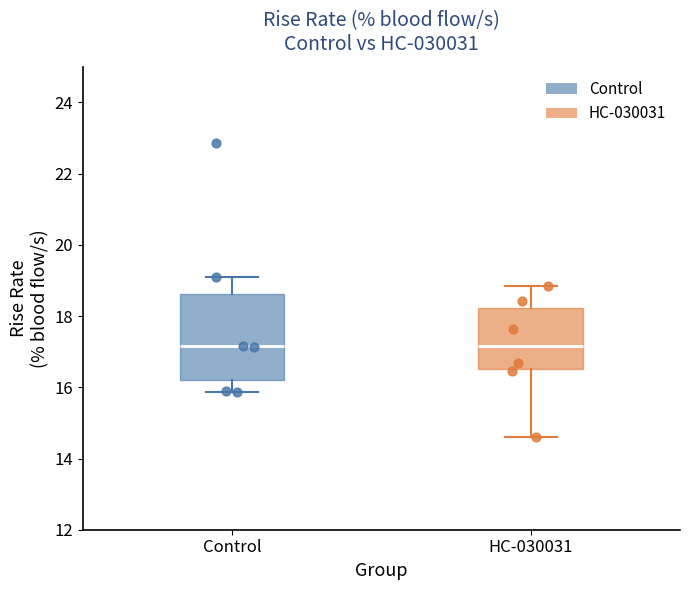

Reading left to right, transcribe this box plot: for each box, give where its median line is, the range the box spans, and where its two whiskers end, as read against the y-axis. The values are not printed on the chart, so give them approximately, as read against the axis.

Control: median 17.2, box 16.2 to 18.6, whiskers 15.8 to 19.0
HC-030031: median 17.2, box 16.6 to 18.2, whiskers 14.6 to 18.8